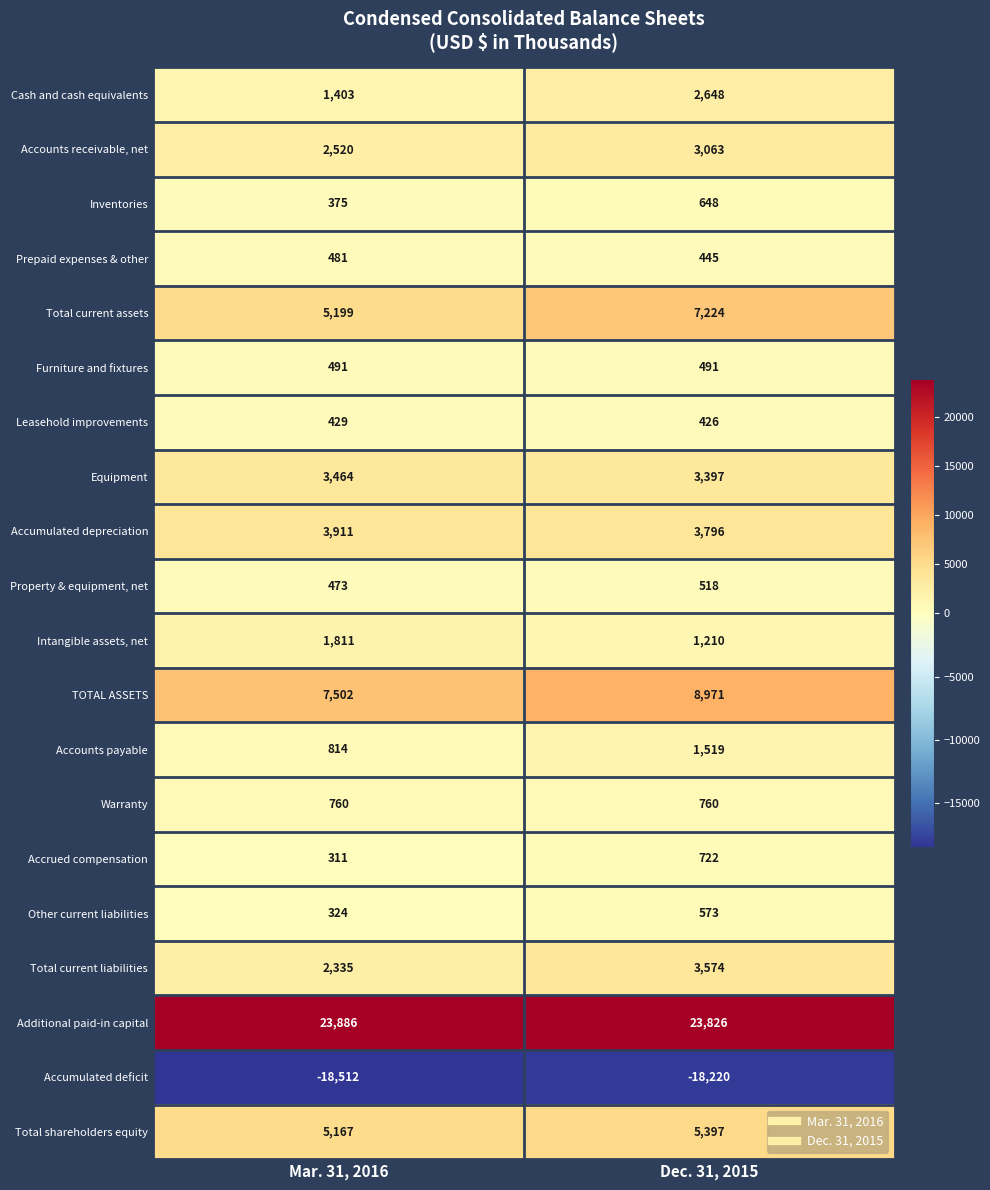

Which series changed the most between Mar. 31, 2016 and Dec. 31, 2015?

Total current assets